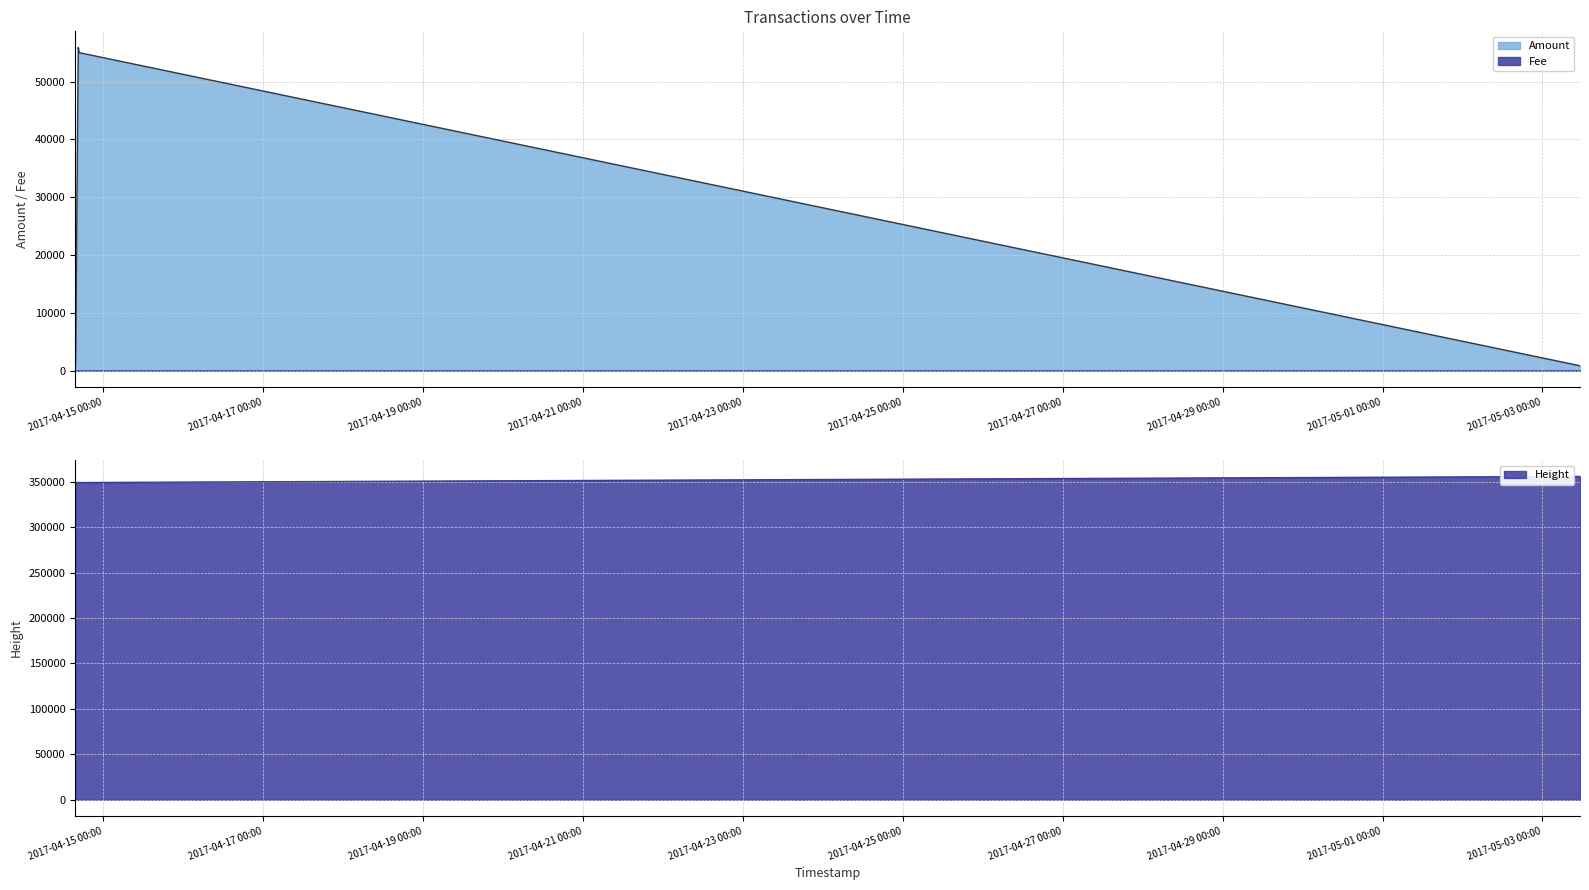

Is the value of Amount at 2017-05-03 11:15:17 greater than the value of Height at 2017-04-14 15:44:28?

No